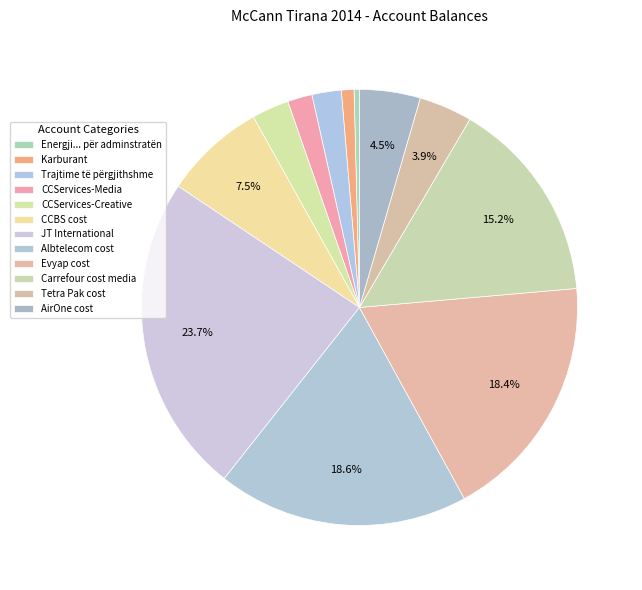

Is it true that JT International is 24% of the pie?

True